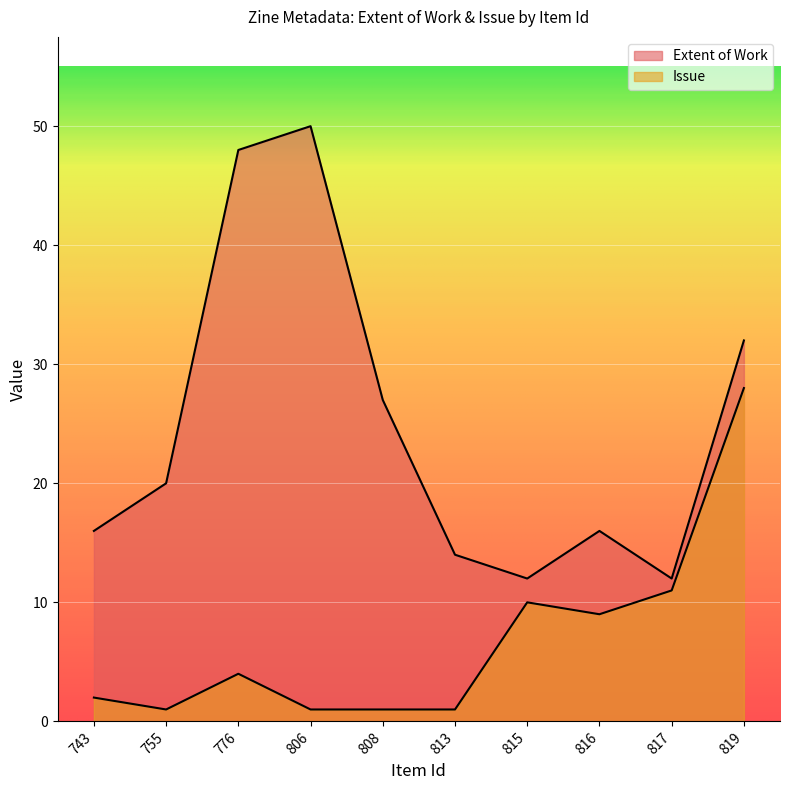

Is the value of Issue at 817 greater than the value of Extent of Work at 813?

No